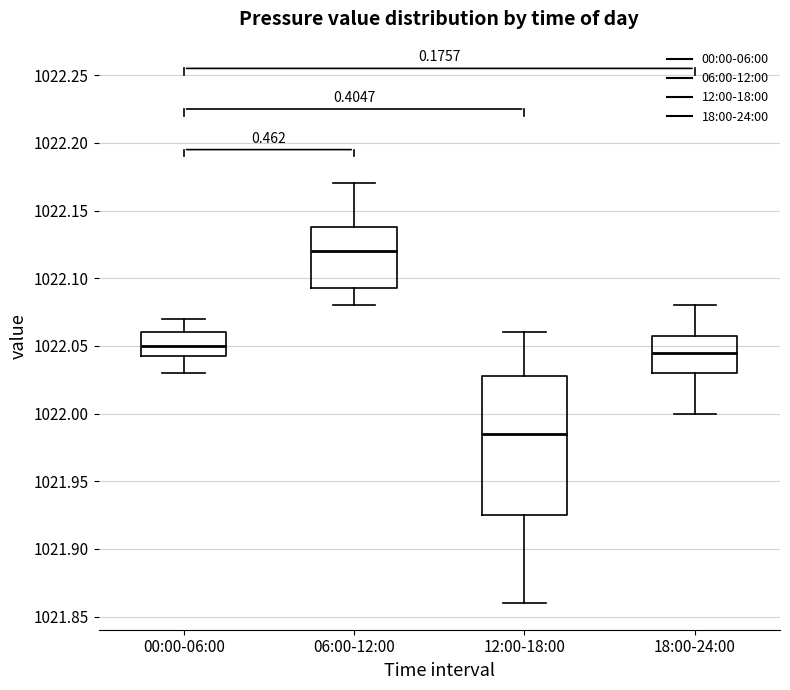

Reading left to right, read every box against the y-axis: the position of its median line, the range the box covers, and the ends of its whiskers. The values are not printed on the chart, so give them approximately, as read against the axis.

00:00-06:00: median 1022.050, box 1022.045 to 1022.060, whiskers 1022.030 to 1022.070
06:00-12:00: median 1022.120, box 1022.095 to 1022.140, whiskers 1022.080 to 1022.170
12:00-18:00: median 1021.985, box 1021.925 to 1022.030, whiskers 1021.860 to 1022.060
18:00-24:00: median 1022.045, box 1022.030 to 1022.060, whiskers 1022.000 to 1022.080